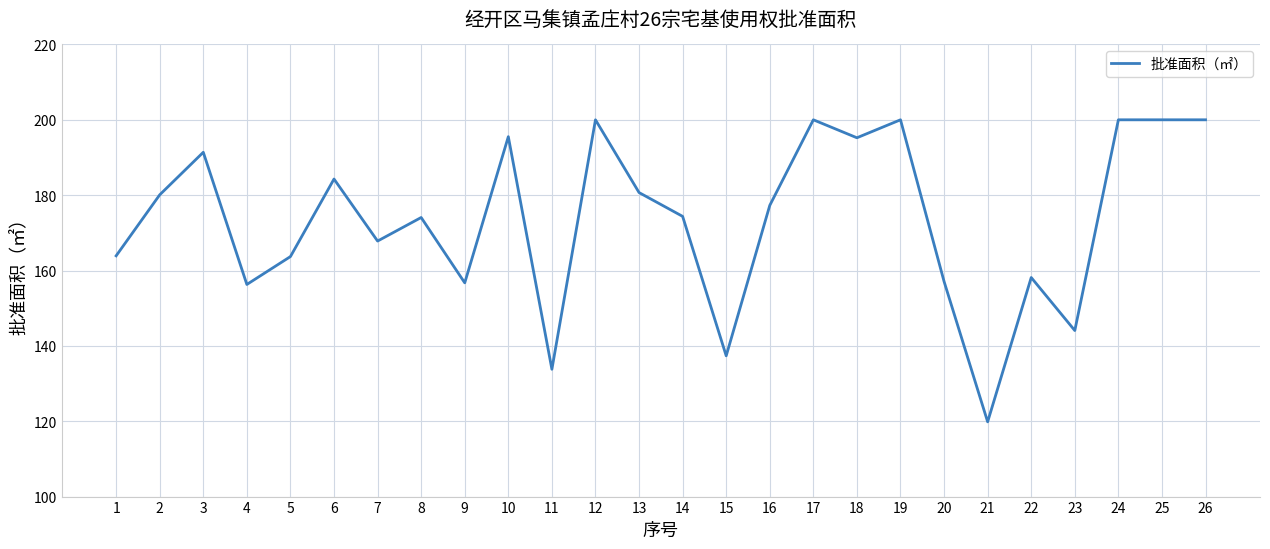

What is the difference between the maximum and minimum values?

80.2